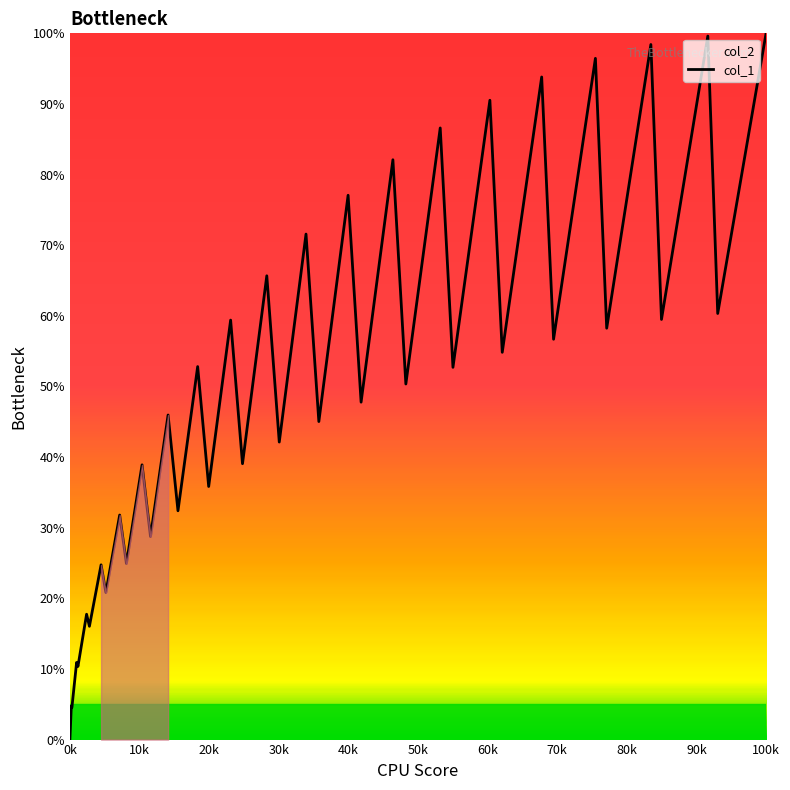

What is the difference between the maximum and second lowest values?

95.5